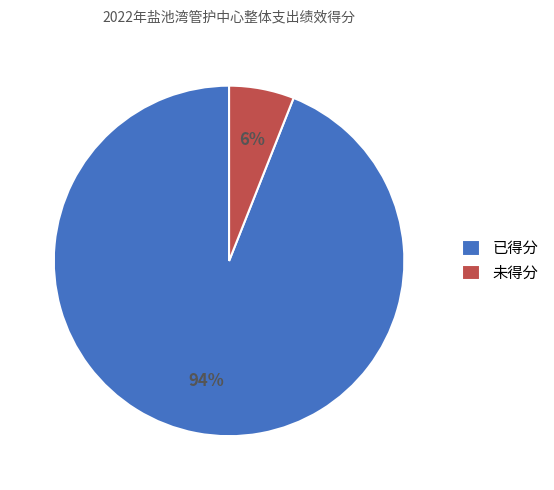

Which category has the biggest portion of the pie?

已得分